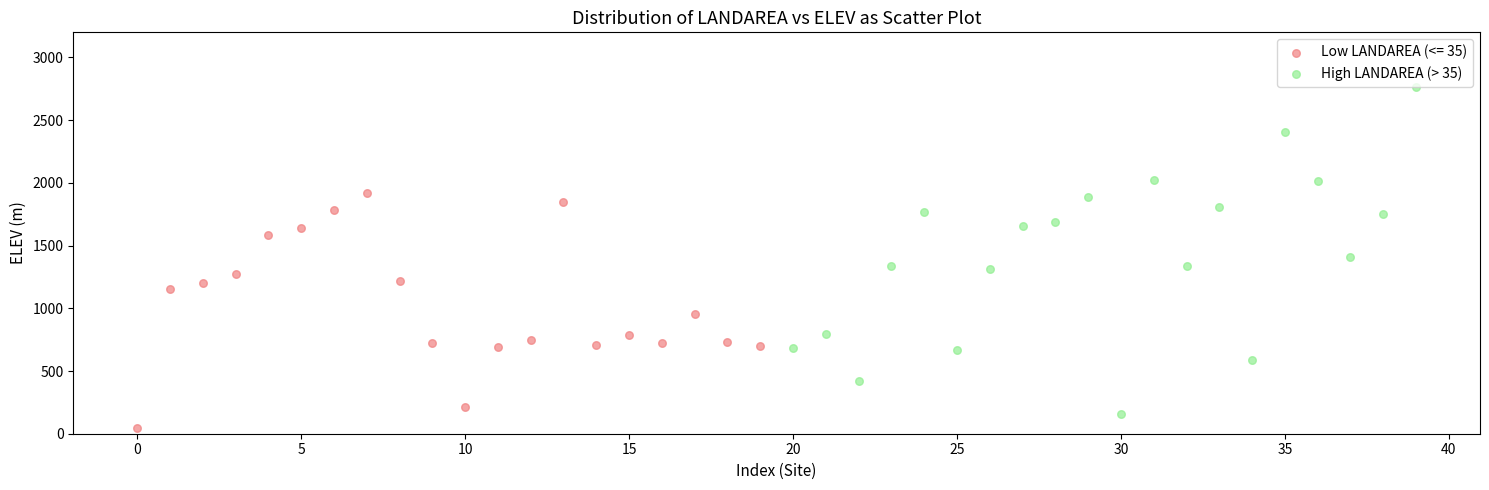

Which series has the largest Y range (max minus min)?

High LANDAREA (> 35)